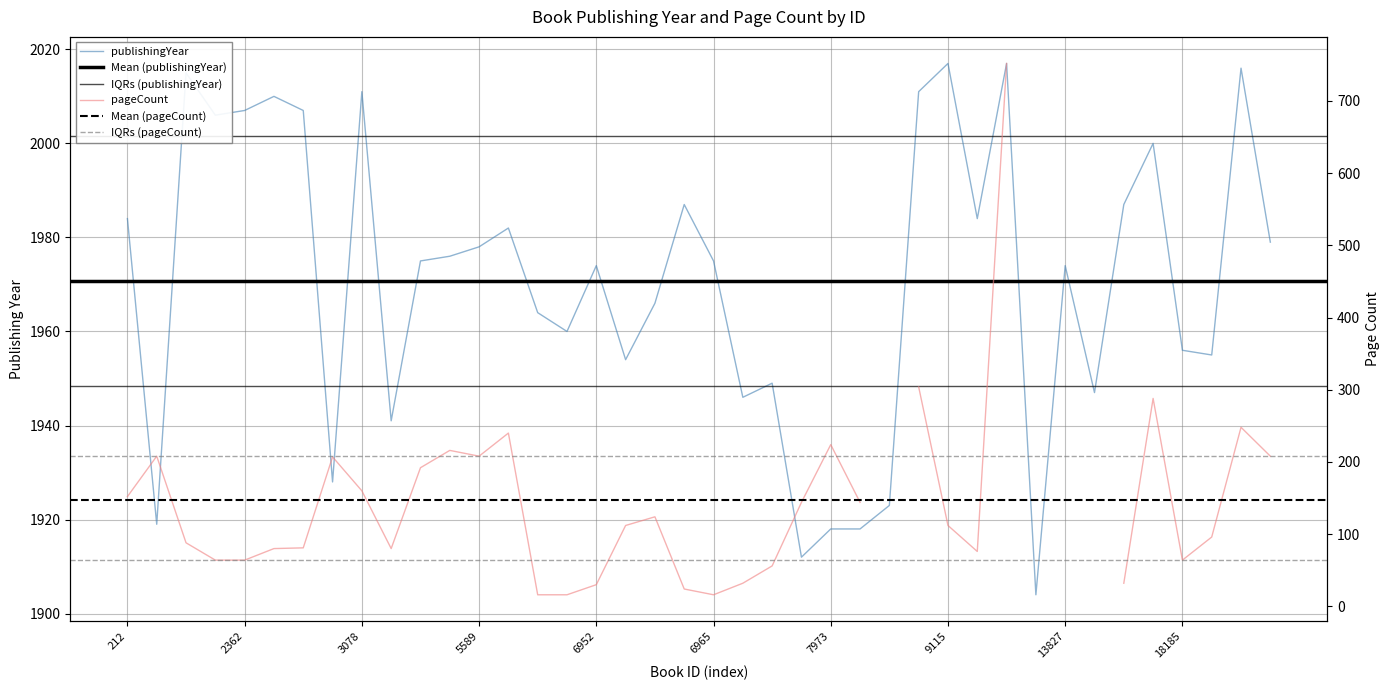

What is the value of the 31st point from the left?

2017